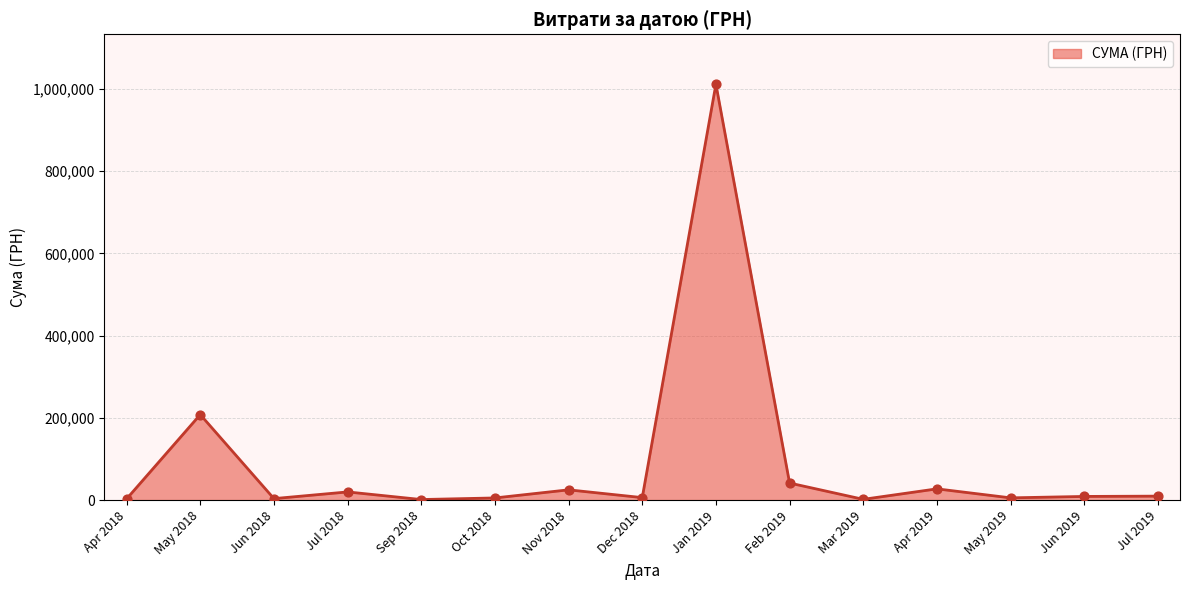

Between May 2018 and Feb 2019, which is larger?

May 2018